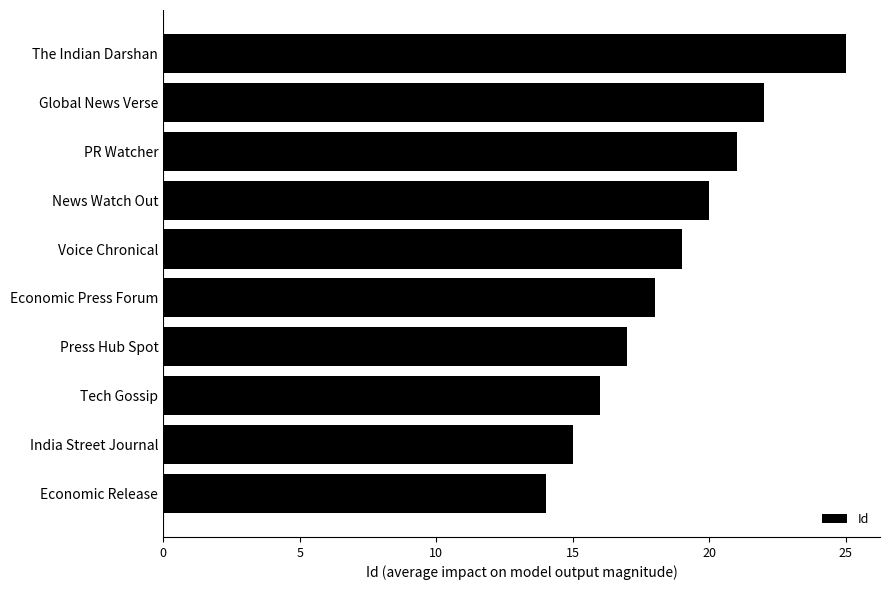

Rank the categories by value from lowest to highest.

Economic Release, India Street Journal, Tech Gossip, Press Hub Spot, Economic Press Forum, Voice Chronical, News Watch Out, PR Watcher, Global News Verse, The Indian Darshan